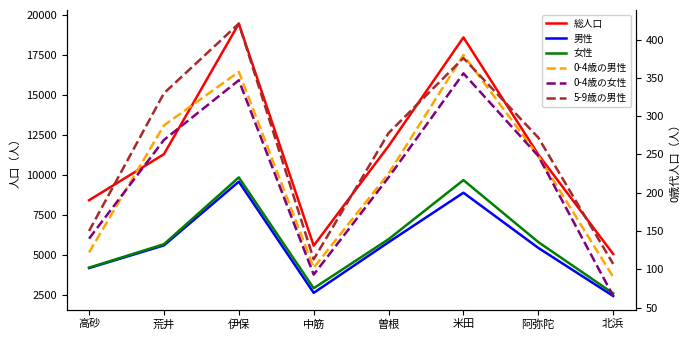

The value of 0-4歳の女性 at 中筋 is 93. True or false?

True